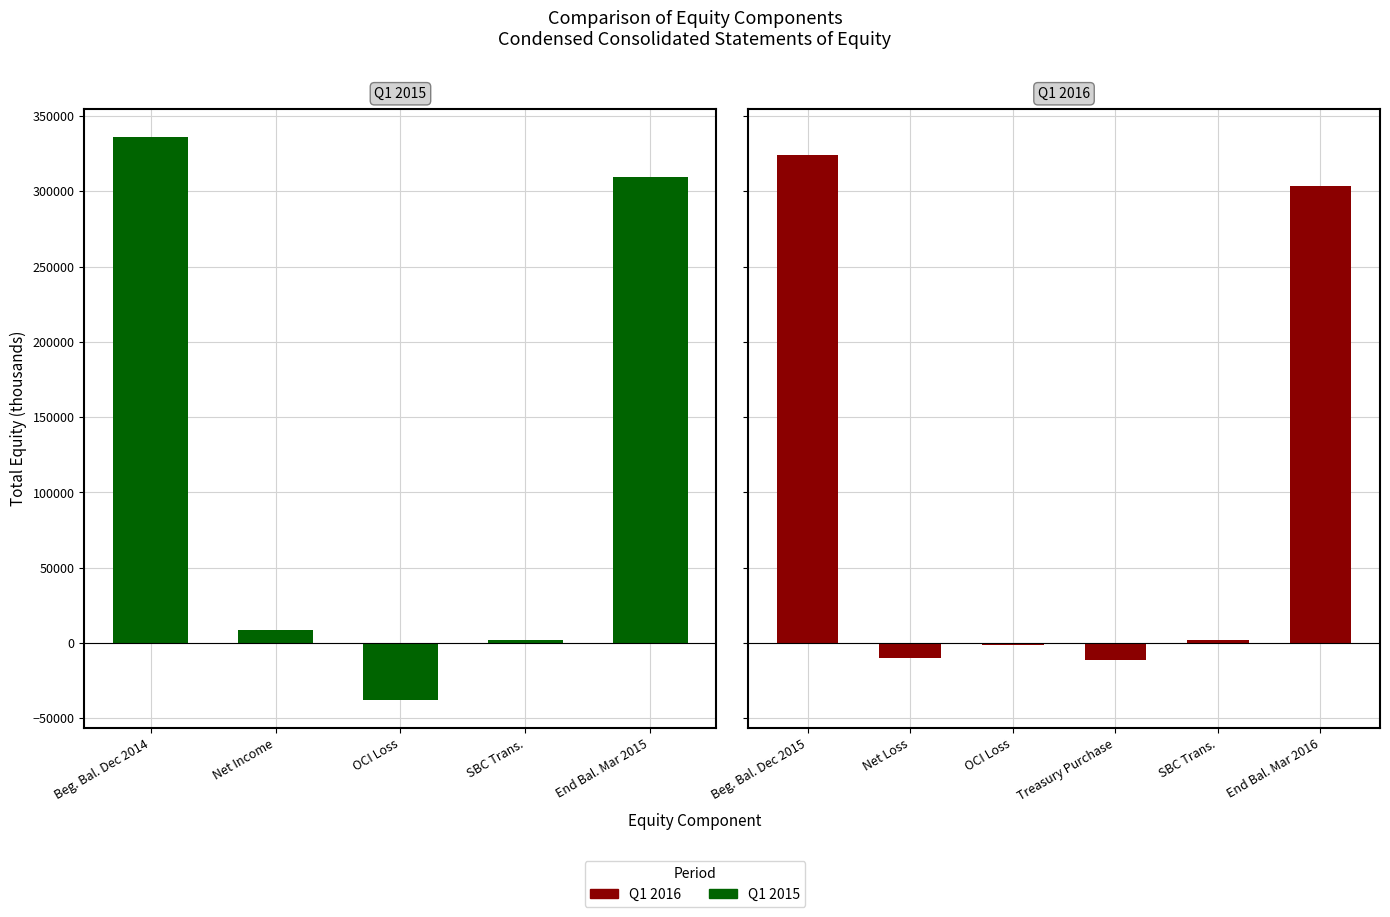

What is the difference between the second highest and second lowest values?

313270